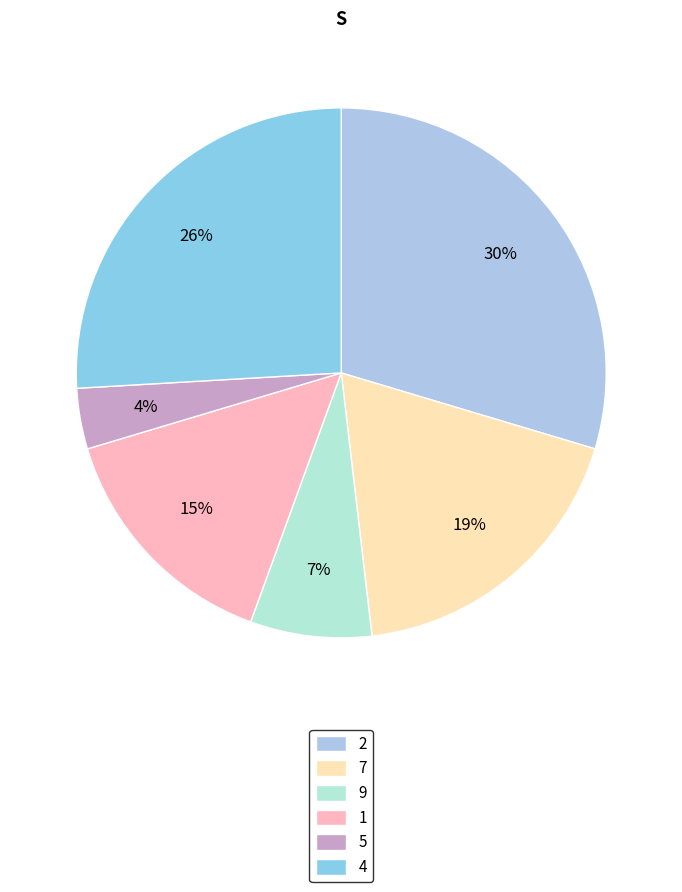

To the nearest percent, what portion does 7 represent?

19%